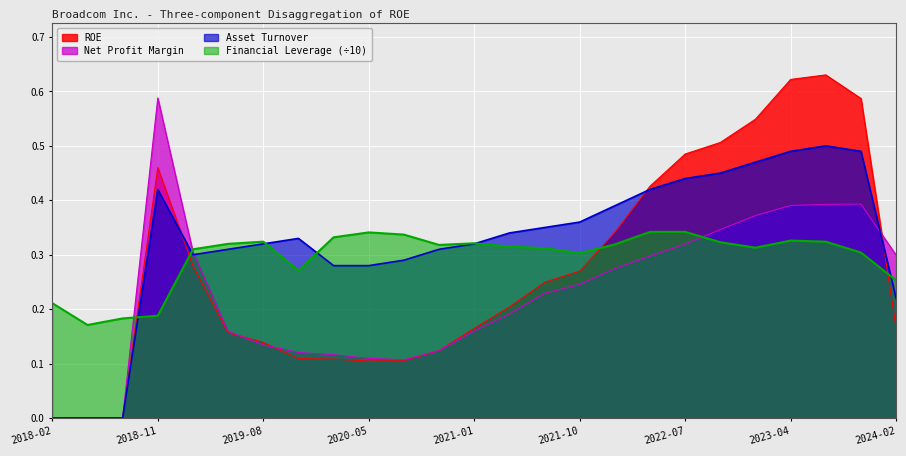

True or false: Financial Leverage has more than 1 interior local peaks.

True